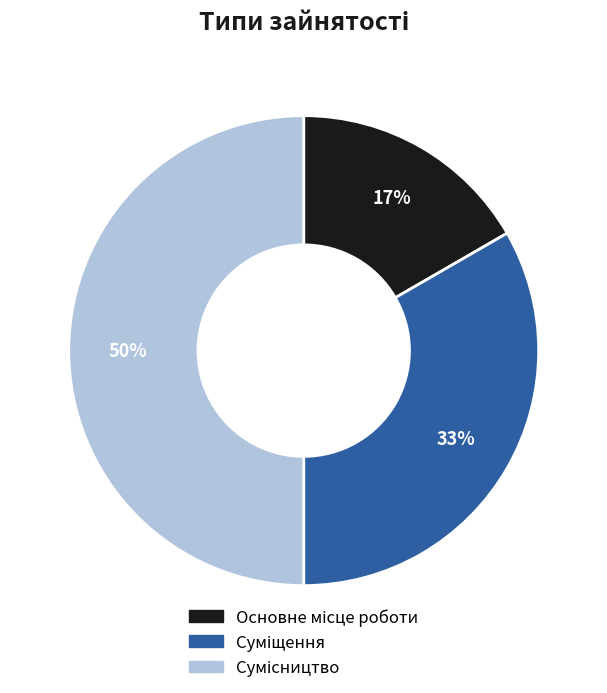

To the nearest percent, what is the average slice percentage?

33%